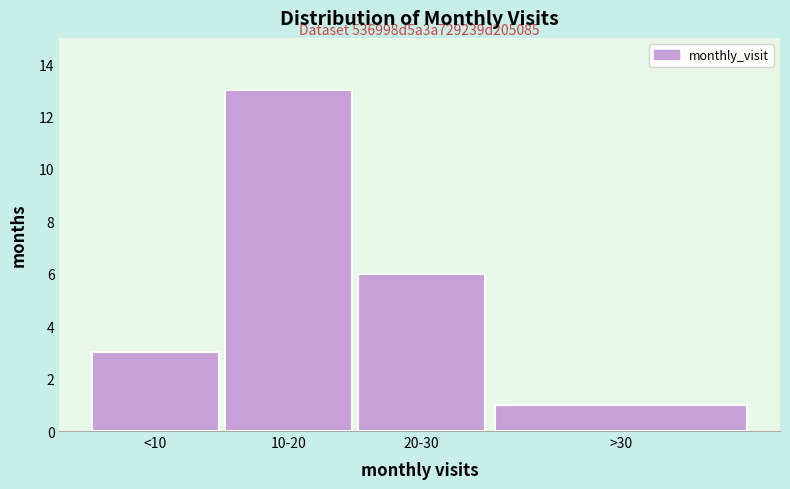

Reading left to right, what are all the values shown in this chart?

3	13	6	1